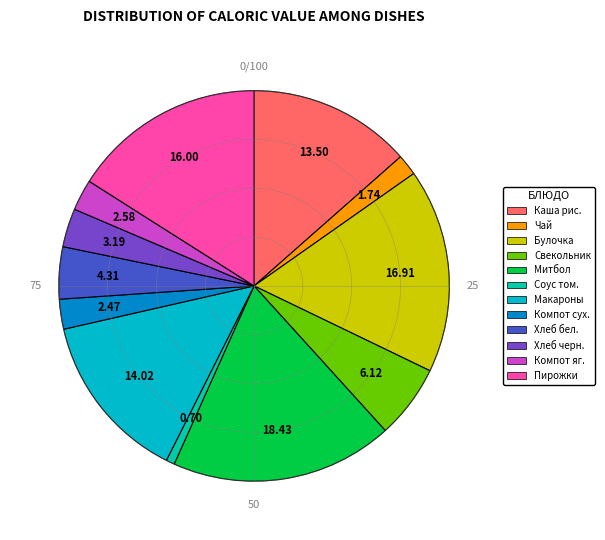

Count the number of slices in the pie.

12